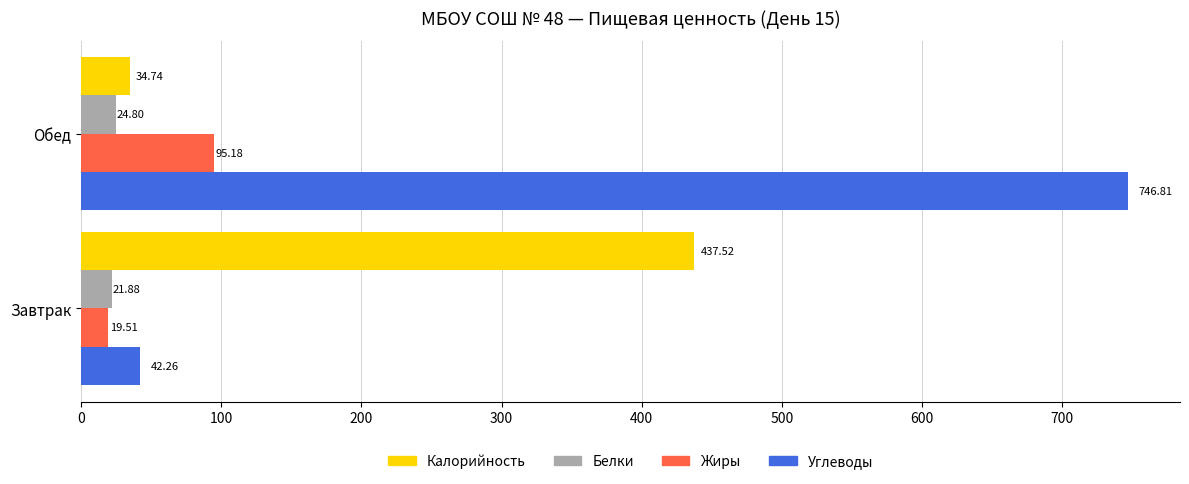

What are all the series names shown in the legend?

Калорийность, Белки, Жиры, Углеводы